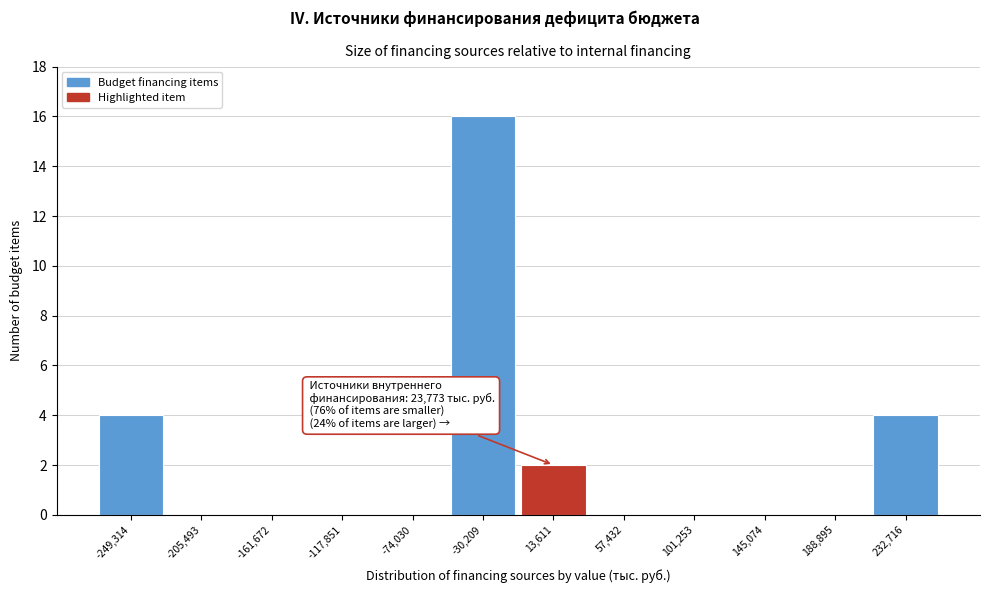

Reading right to left, extract all data points from this chart.

232,716=4	188,895=0	145,074=0	101,253=0	57,432=0	13,611=2	-30,209=16	-74,030=0	-117,851=0	-161,672=0	-205,493=0	-249,314=4